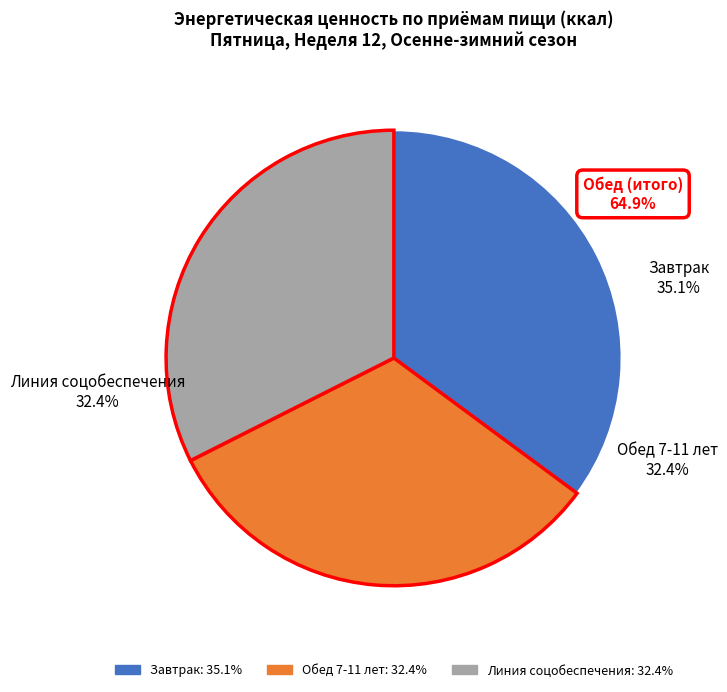

Is Завтрак the majority of the pie?

No